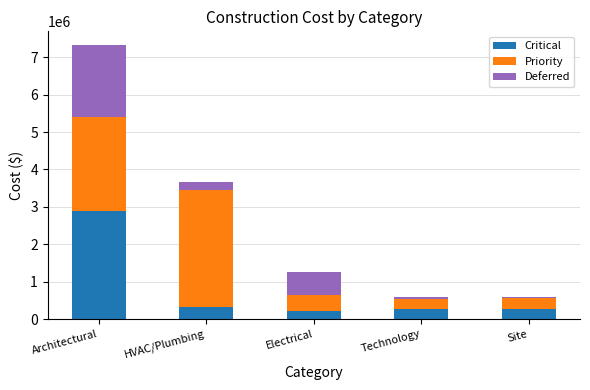

At which label does Critical first exceed 279841?

Architectural